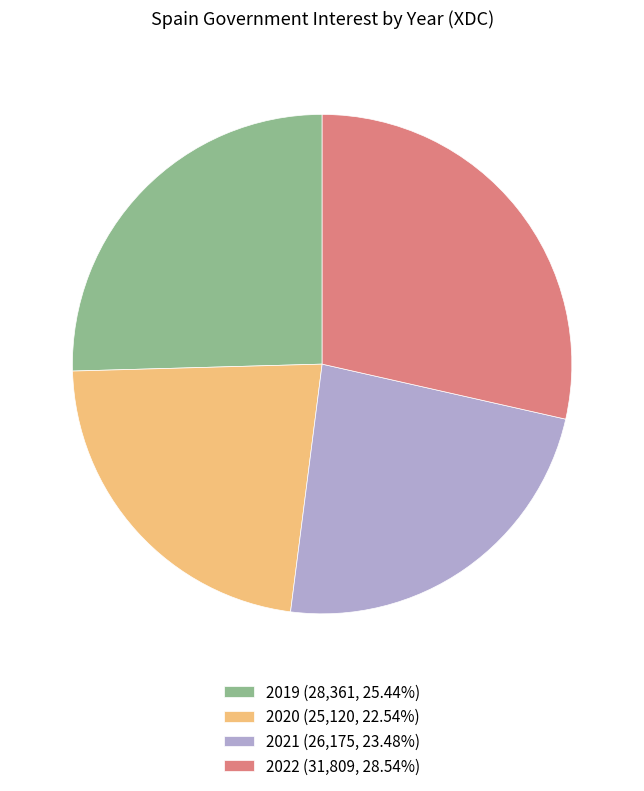

Does 2020 (25,120, 22.54%) represent more than half of the total?

No